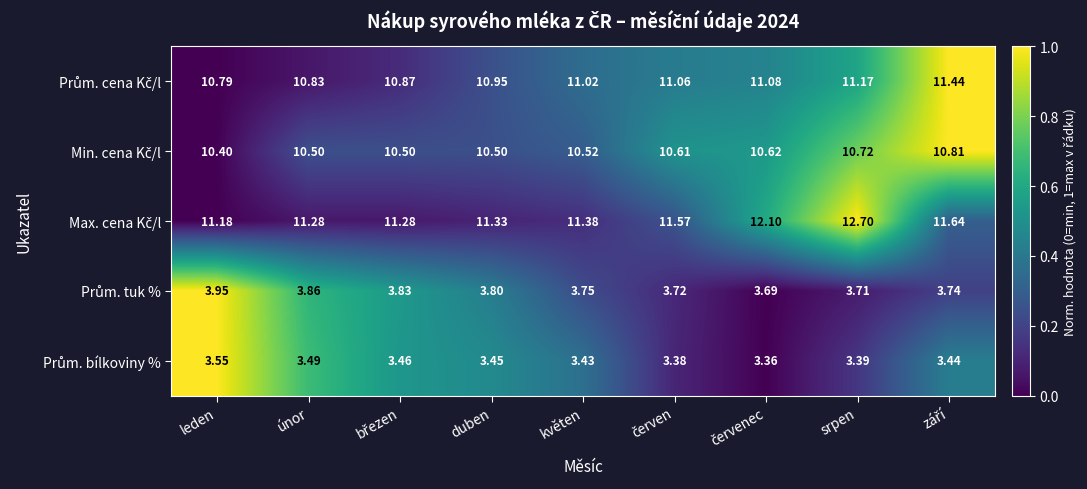

At which category is the sum across all series the highest?

srpen